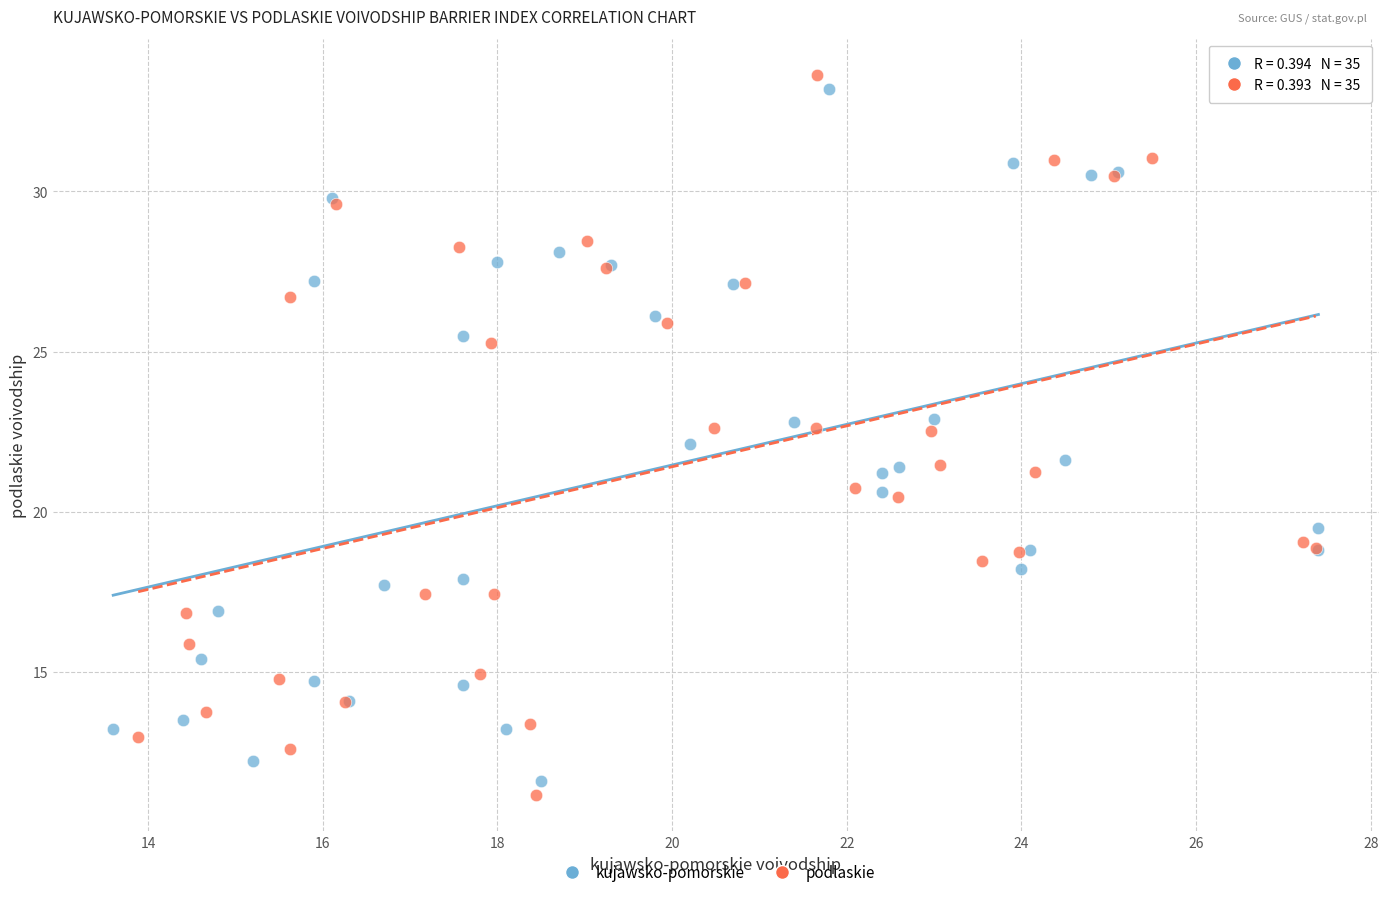

Which series has the largest Y range (max minus min)?

podlaskie